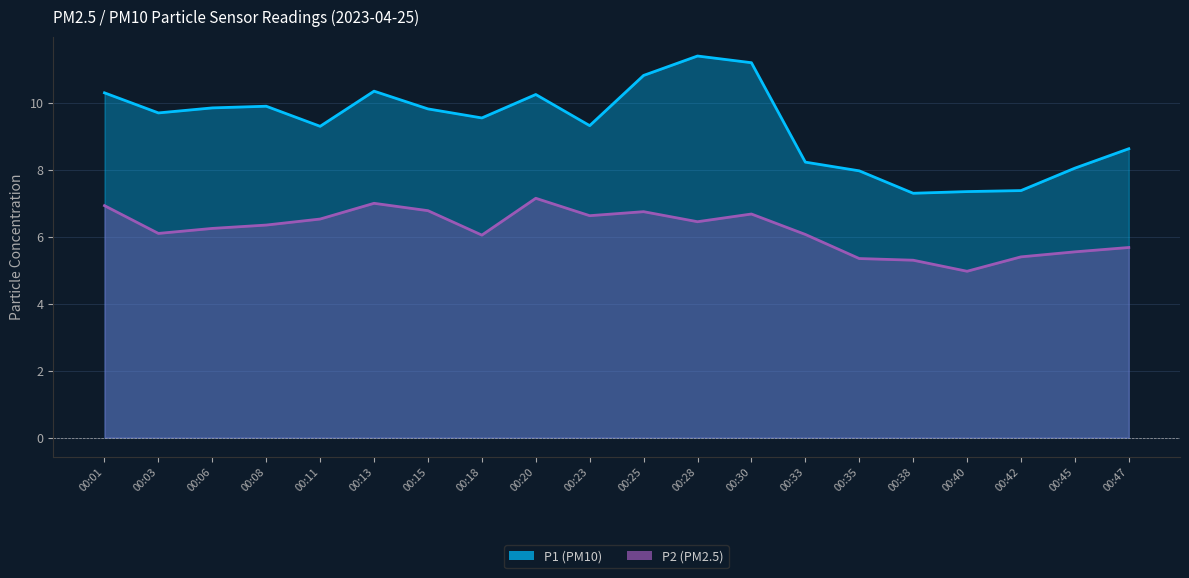

How many interior local valleys does the P2 series have?

5